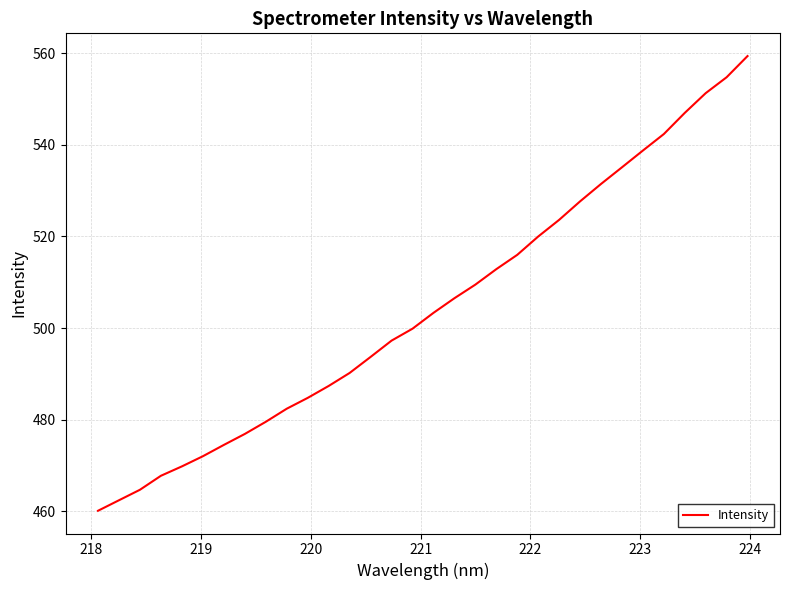

What is the maximum value shown in the chart?

559.4